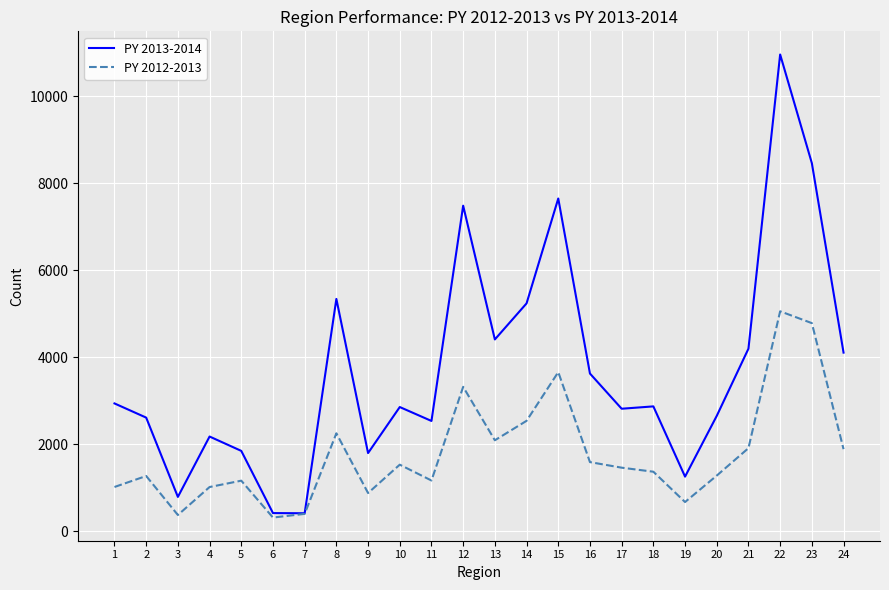

At which category is the sum across all series the highest?

22